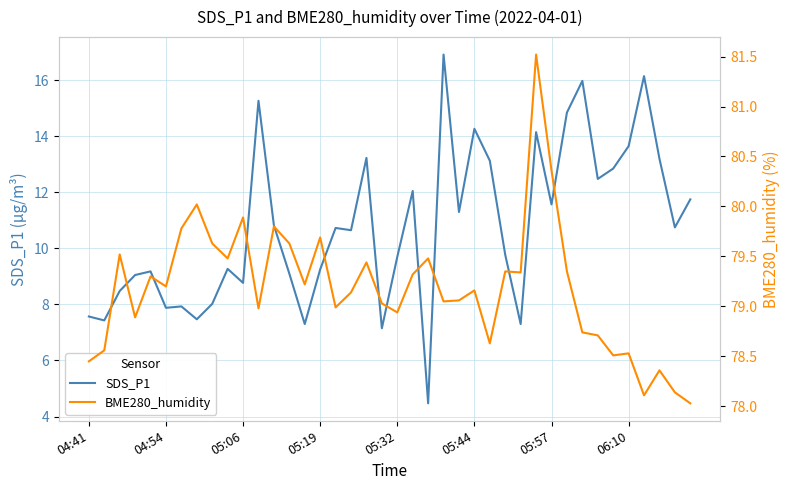

True or false: SDS_P1 has more than 2 interior local peaks.

True